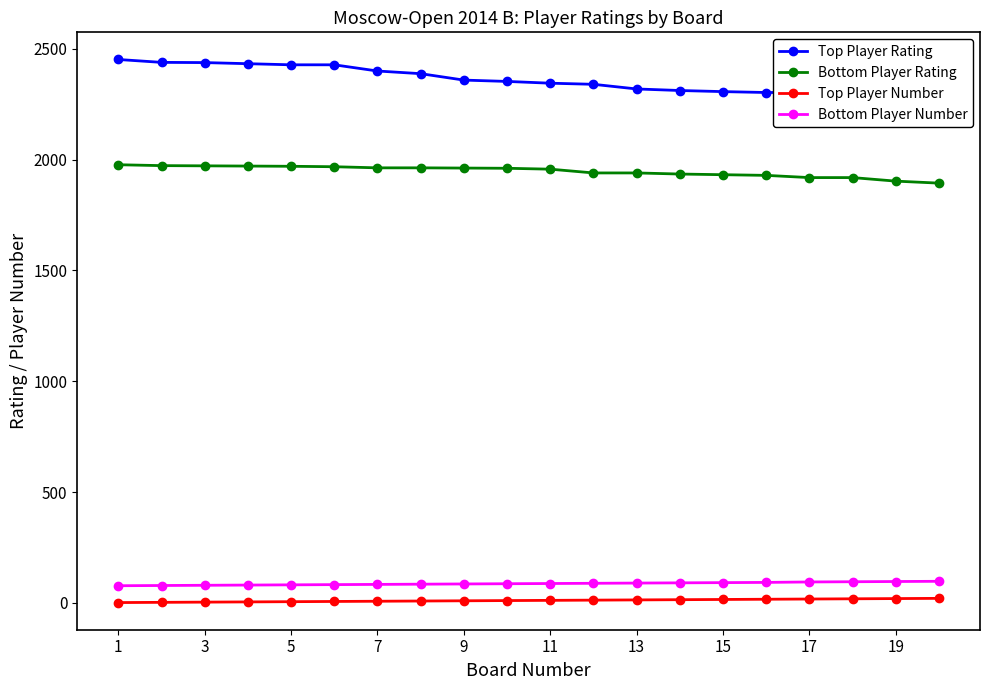

Reading left to right, list all the values displayed in this chart.

Top Player Rating: 2452	2439	2438	2433	2428	2428	2400	2388	2359	2353	2345	2340	2319	2312	2307	2303	2303	2301	2298	2288
Bottom Player Rating: 1977	1973	1972	1971	1970	1968	1963	1963	1962	1961	1957	1940	1940	1935	1932	1929	1919	1919	1903	1894
Top Player Number: 1	2	3	4	5	6	7	8	9	10	11	12	13	14	15	16	17	18	19	20
Bottom Player Number: 77	78	79	80	81	82	83	84	85	86	87	88	89	90	91	92	94	95	96	97